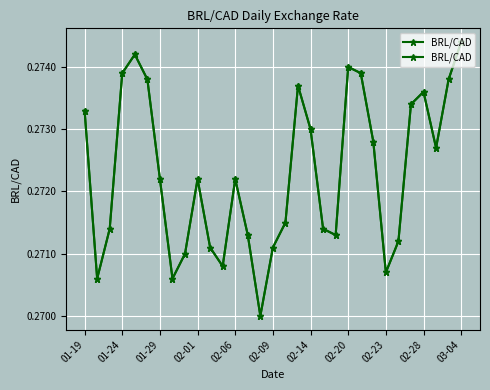

Does the chart display data point markers on the line(s)?

Yes